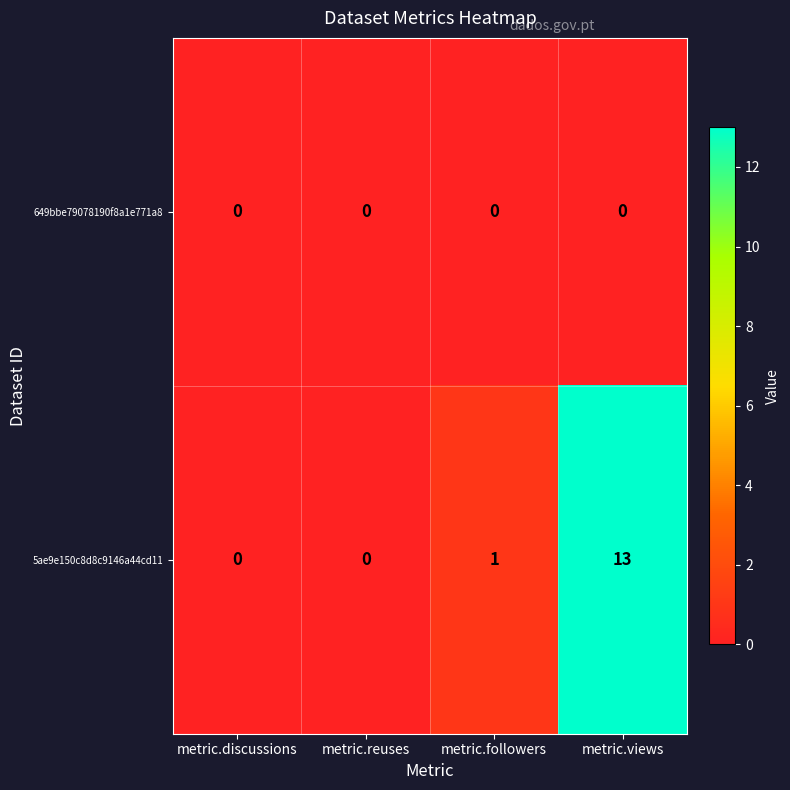

Rank the series by their average value, from lowest to highest.

649bbe79078190f8a1e771a8, 5ae9e150c8d8c9146a44cd11